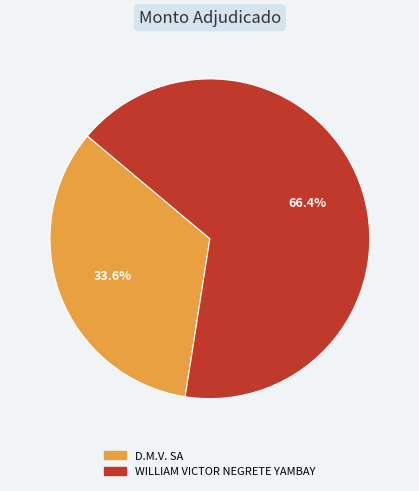

Is the sum of WILLIAM VICTOR NEGRETE YAMBAY and D.M.V. SA greater than half?

Yes